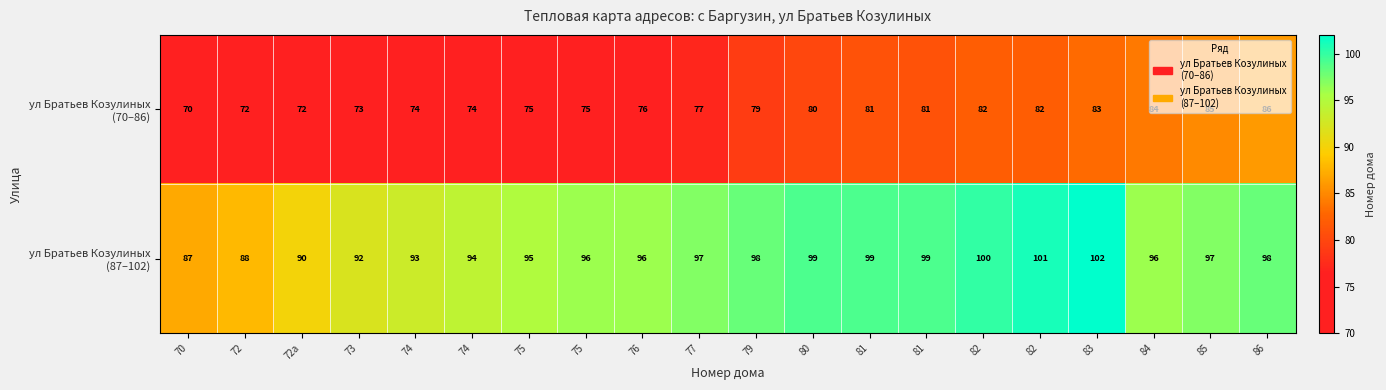

How many distinct data groups are displayed?

2